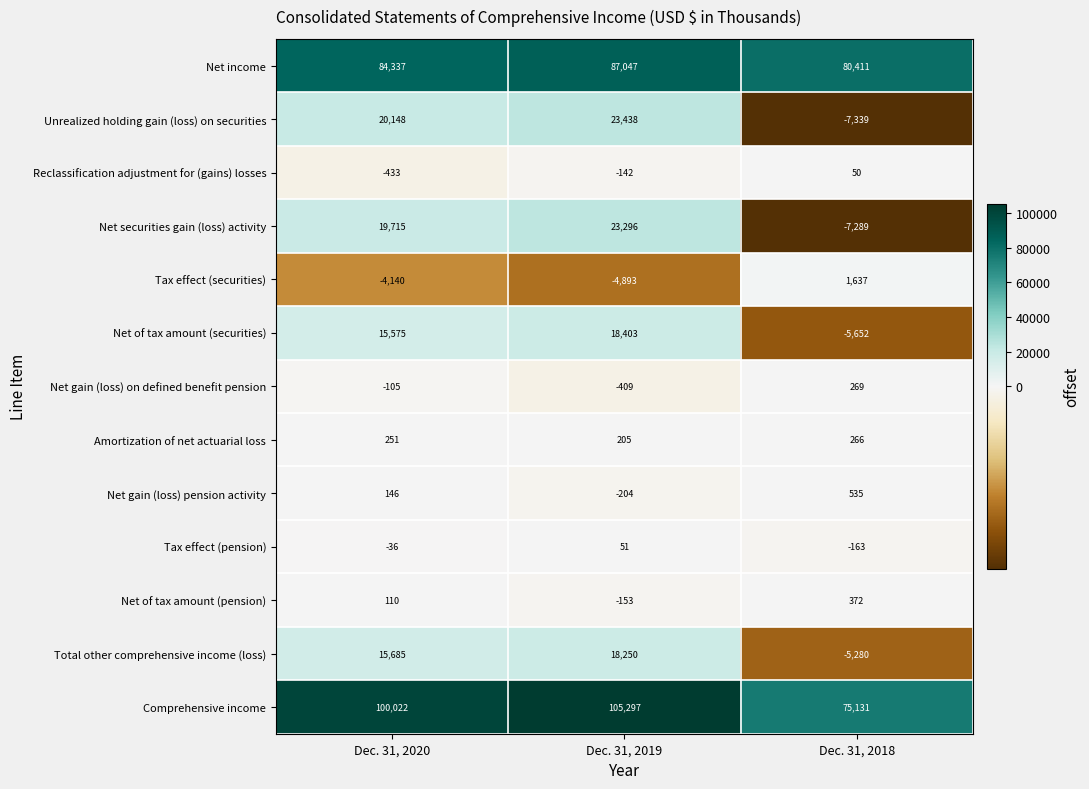

What is the total value across all series at Dec. 31, 2018?

132948